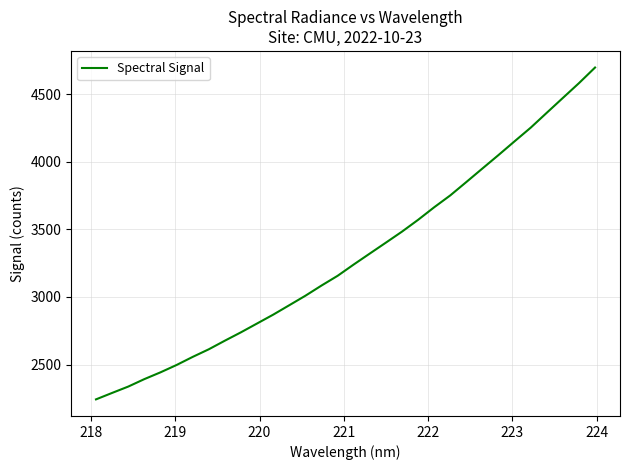

What is the greatest value displayed?

4696.5